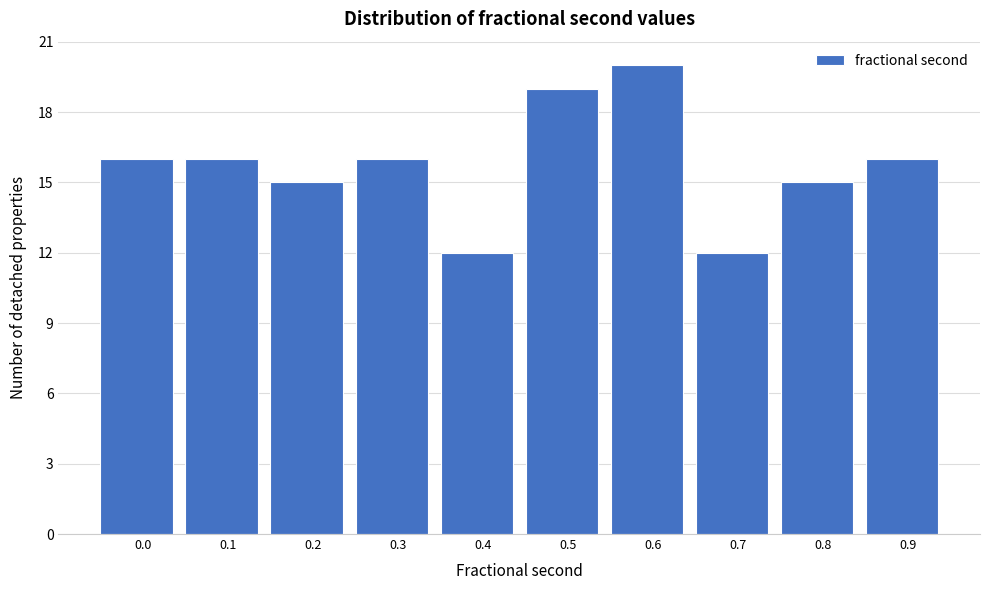

Reading left to right, extract all data points from this chart.

0.0=16	0.1=16	0.2=15	0.3=16	0.4=12	0.5=19	0.6=20	0.7=12	0.8=15	0.9=16